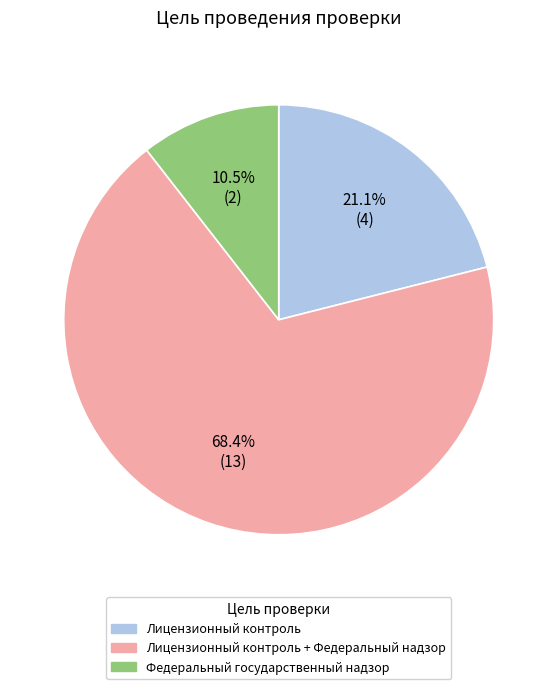

Which category has the smallest portion of the pie?

Федеральный государственный надзор